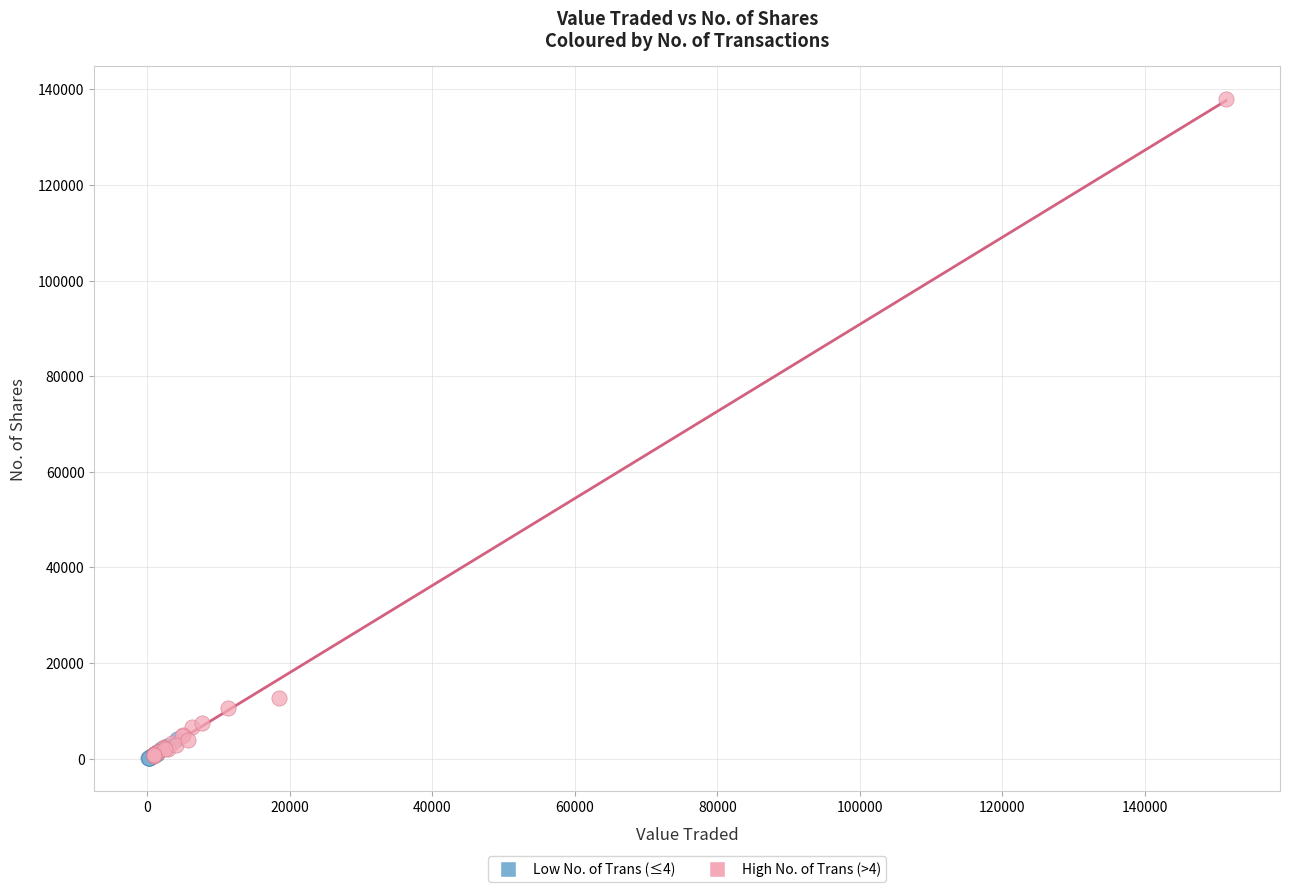

Which series has the widest spread of Y values?

High No. of Trans (>4)